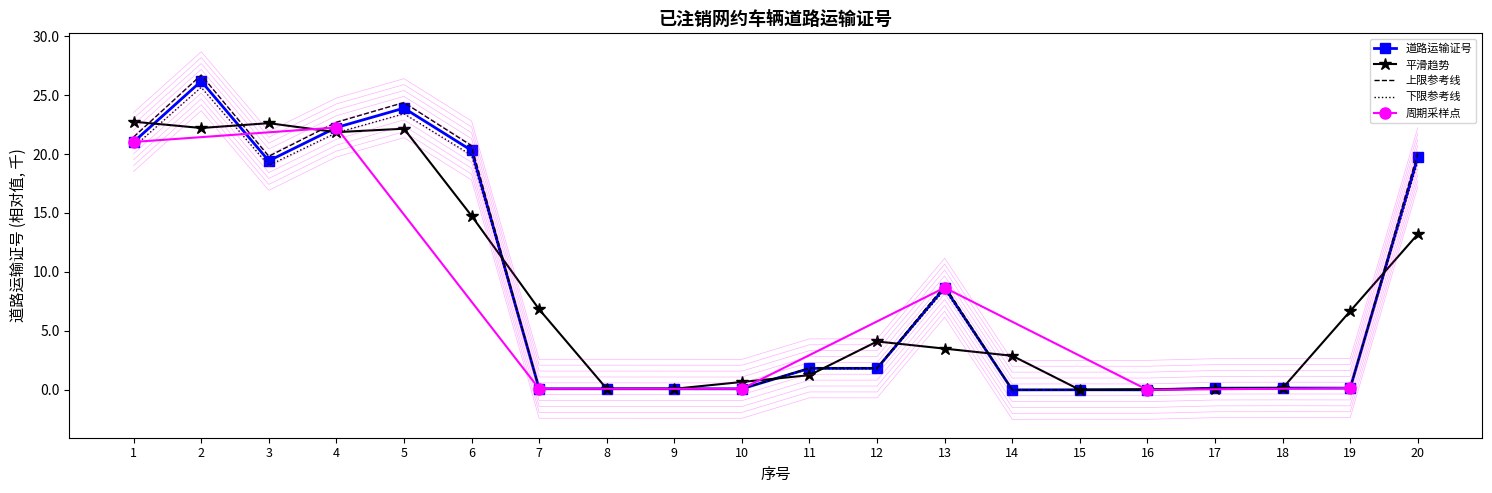

Reading left to right, transcribe all the data shown in this chart.

1=21.0	2=26.2	3=19.4	4=22.2	5=23.9	6=20.3	7=0.1	8=0.1	9=0.1	10=0.1	11=1.8	12=1.8	13=8.7	14=0.0	15=0.0	16=0.0	17=0.1	18=0.2	19=0.1	20=19.7